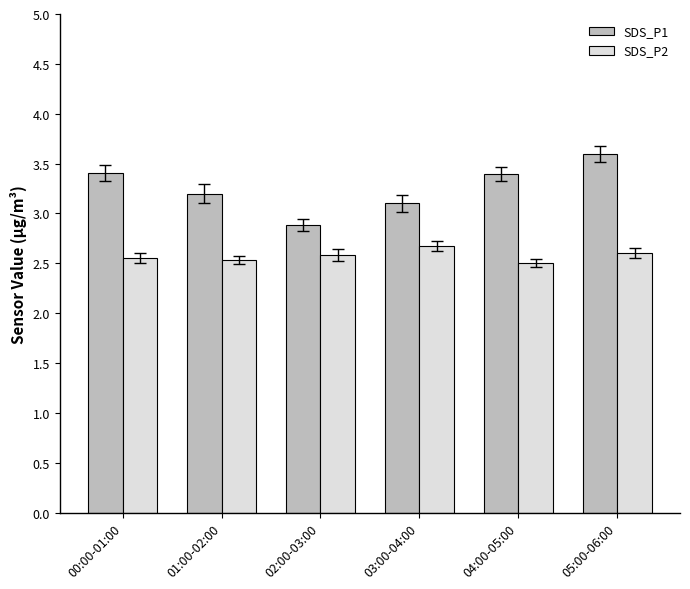

At how many categories does at least one series exceed 2?

6